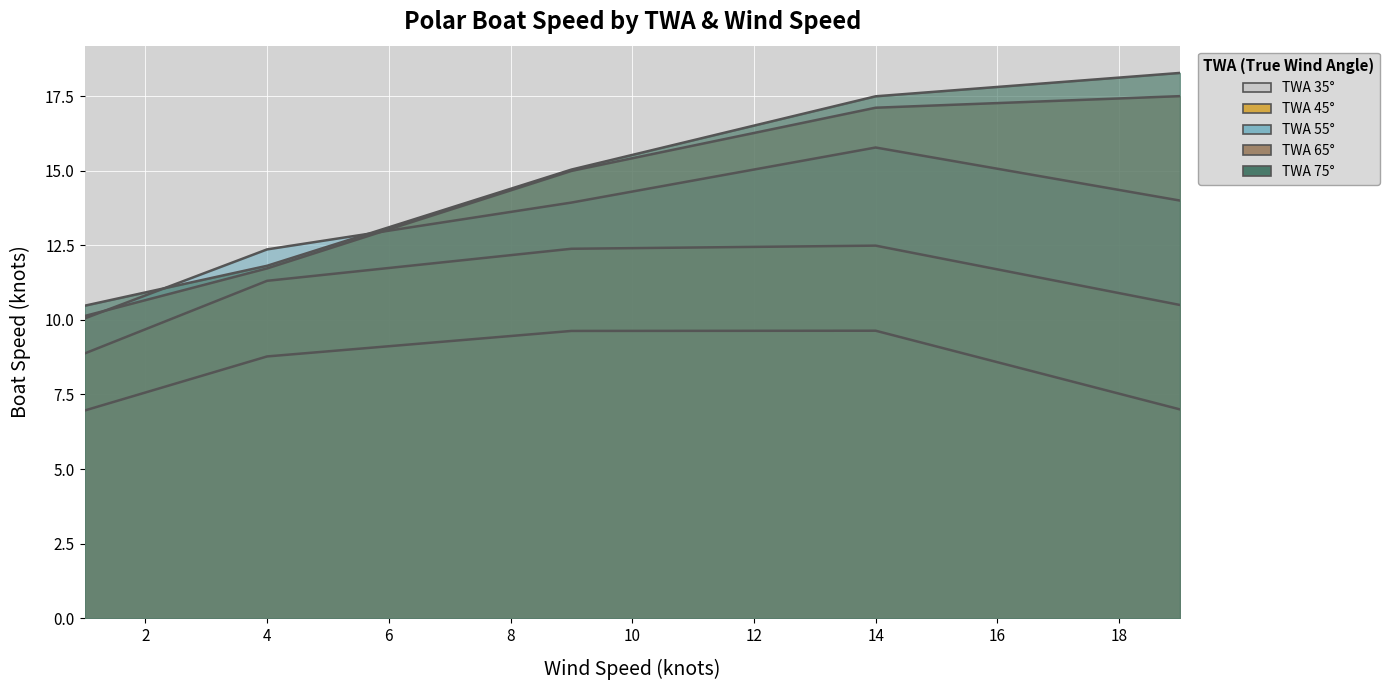

How many distinct data groups are displayed?

5